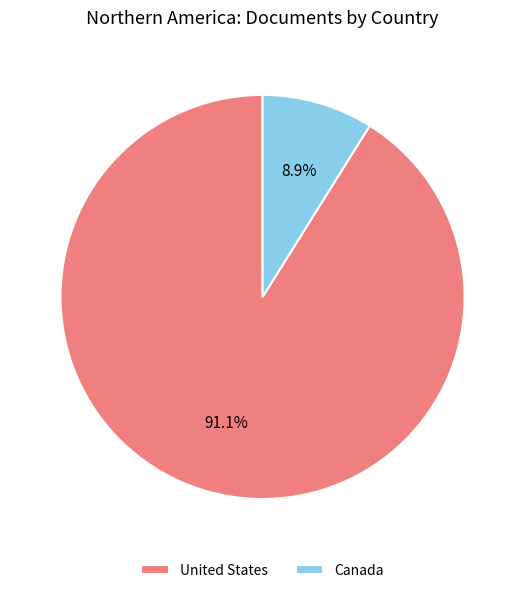

Rank the categories by value from lowest to highest.

Canada, United States